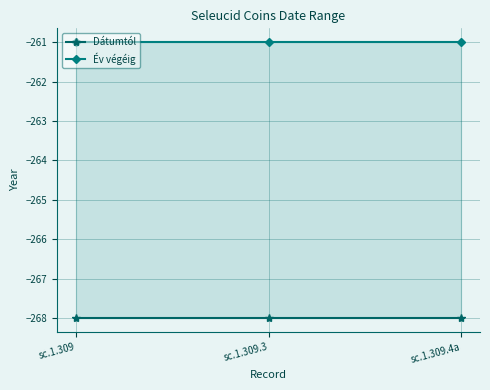

What is the average value of the Év végéig series?

-261